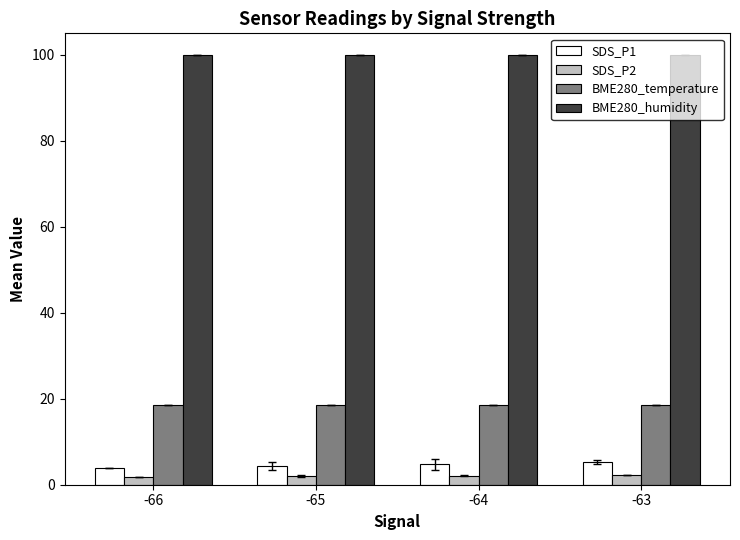

At how many categories does at least one series exceed 82?

4